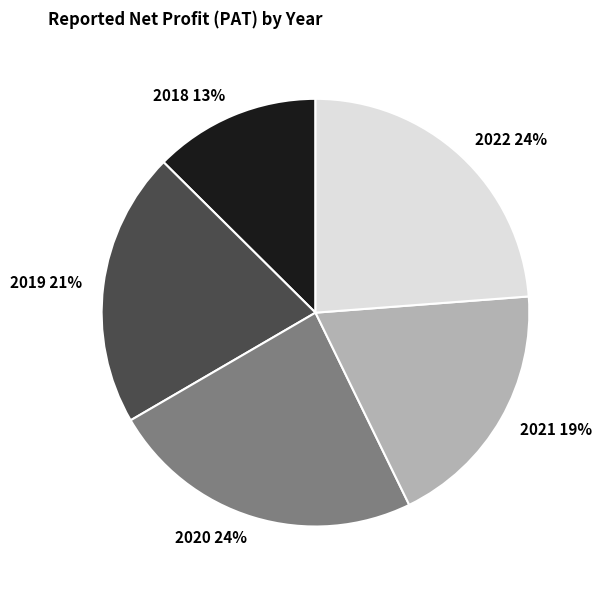

What is the ratio of the value at 2018 to the value at 2020?

0.5